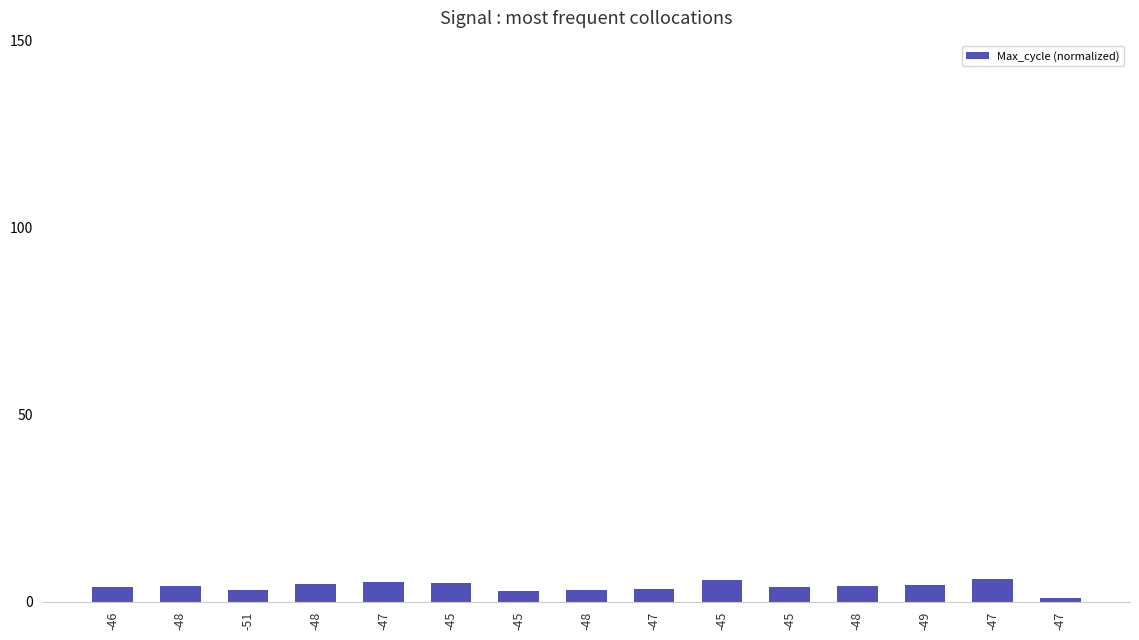

How many bars are there in total?

15